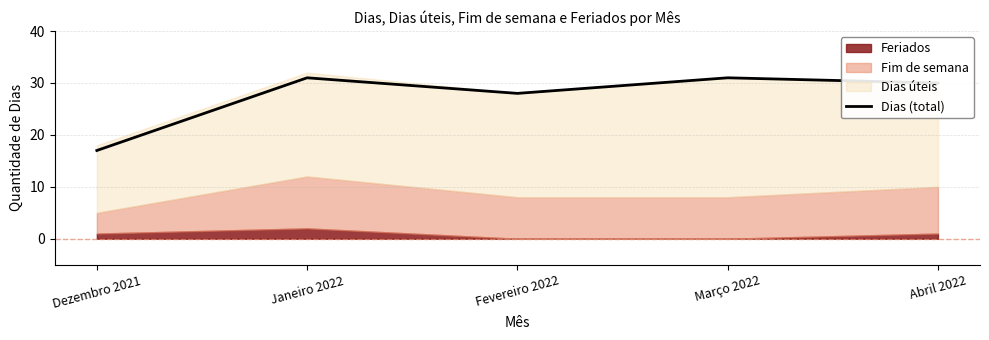

What is the change in value from Fevereiro 2022 to Março 2022?

+3